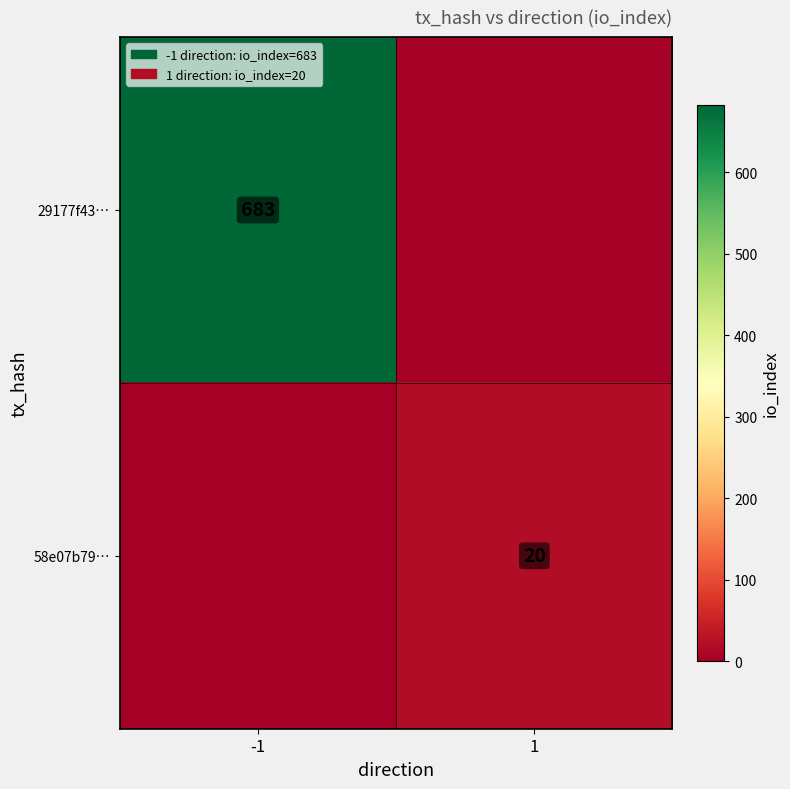

True or false: 58e07b79… has a value of 20 at 1.

True